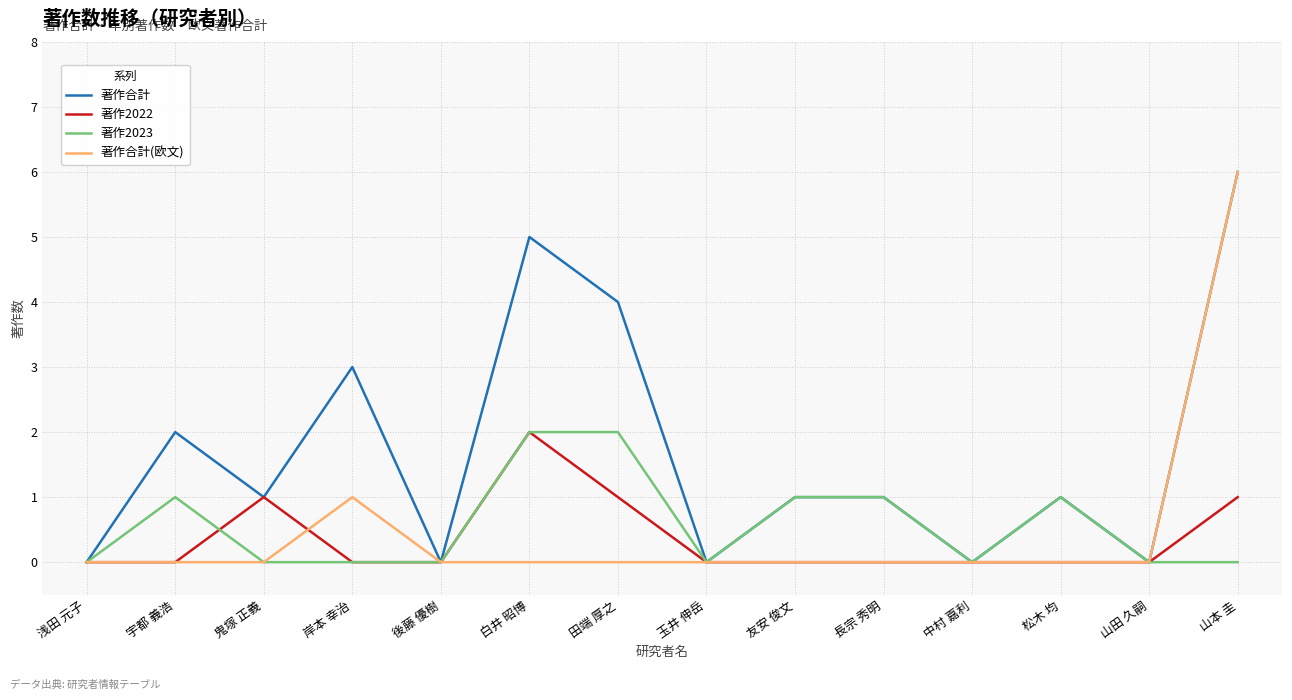

True or false: 著作2023 and 著作2022 cross at least once.

True